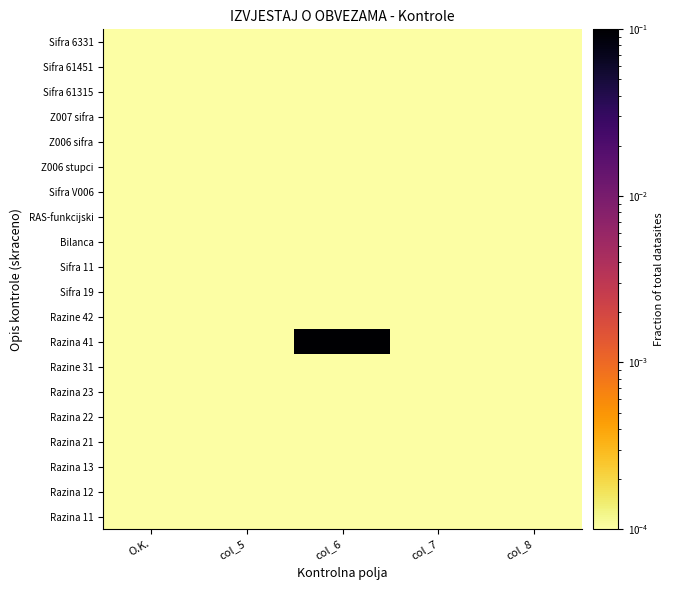

What is the greatest value displayed?

1.0